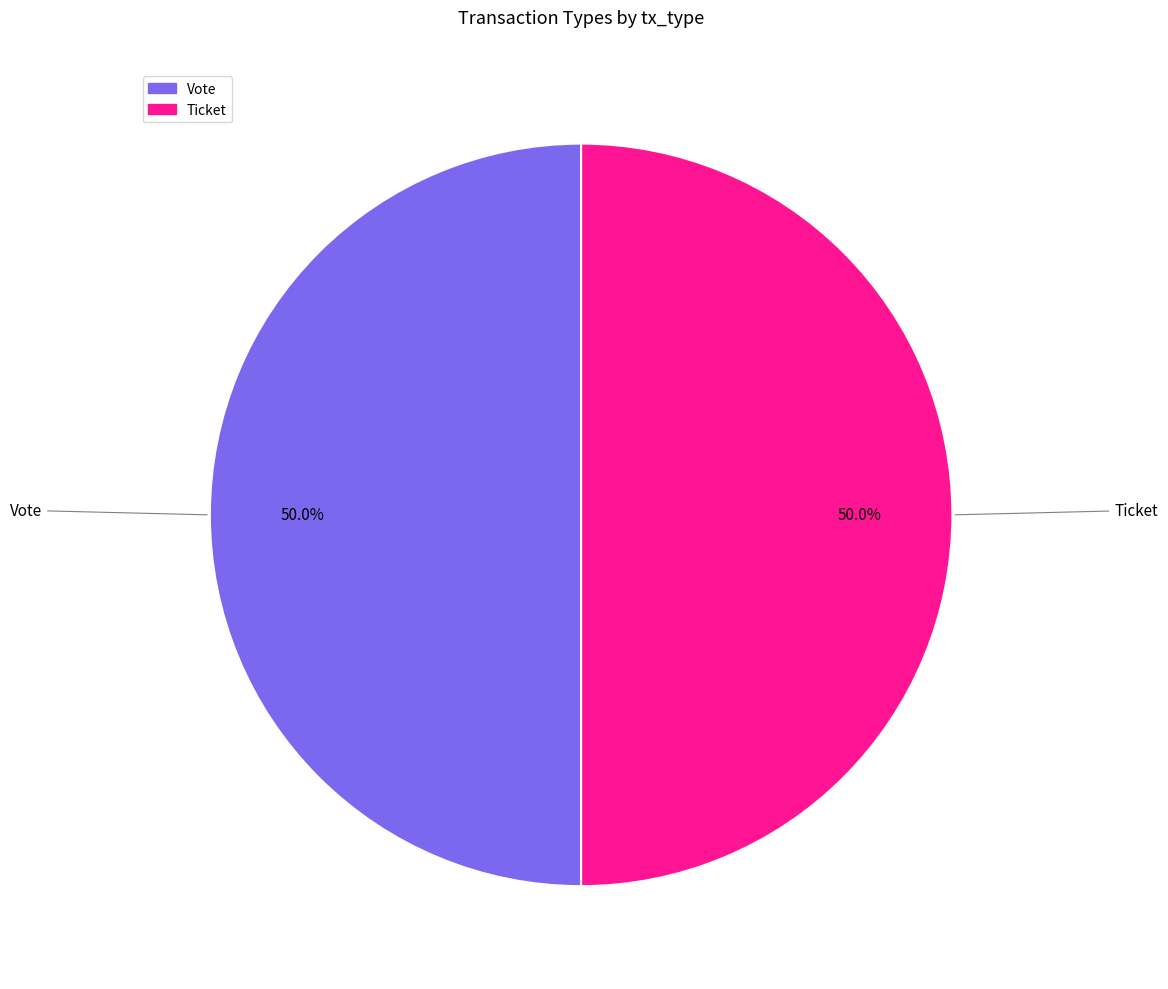

What is the ratio of the value at Ticket to the value at Vote?

1.0